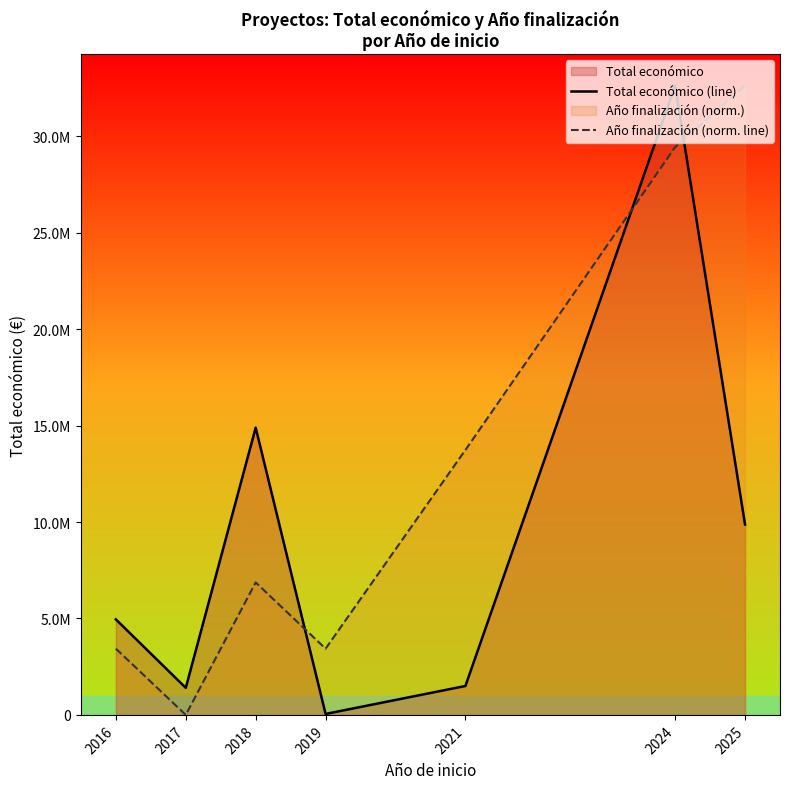

What is the value of the Total económico (line) point at the 7th from the left?

9870337.0